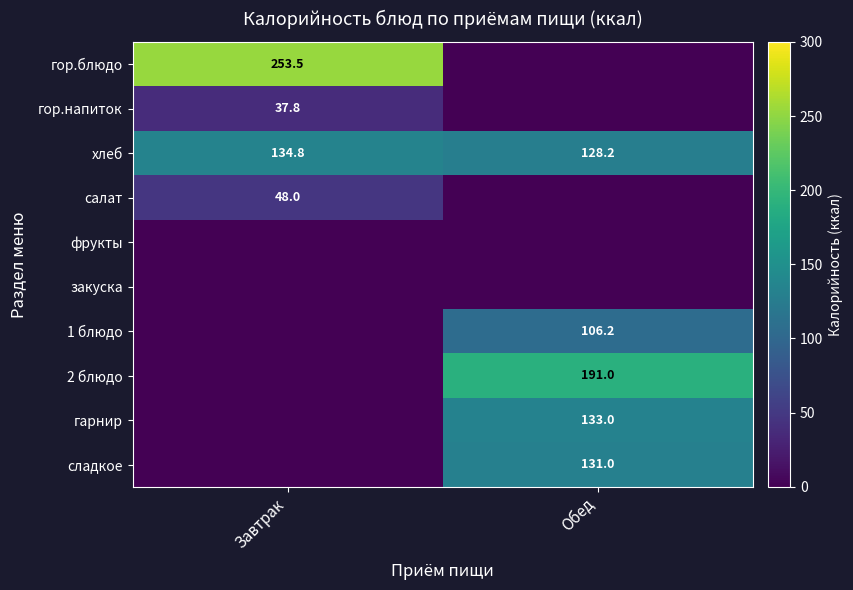

Is the value of гарнир at Обед greater than the value of гор.напиток at Завтрак?

Yes